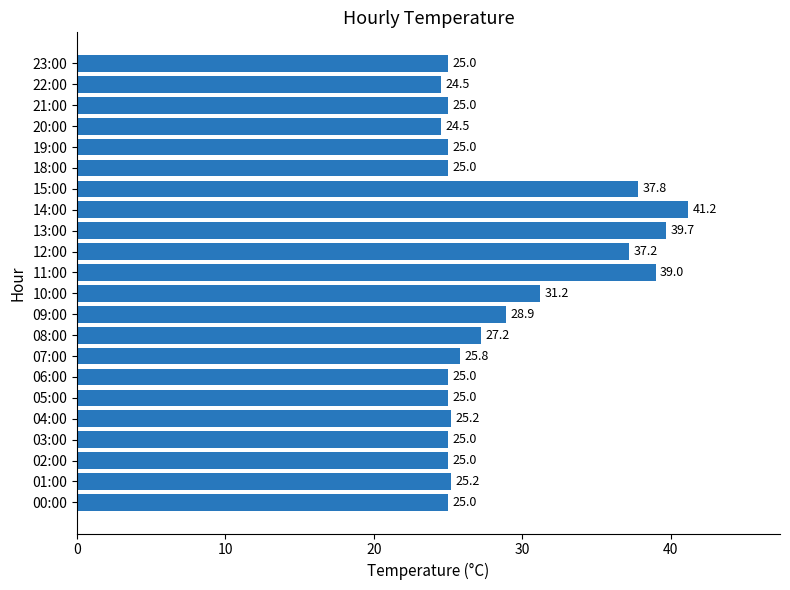

What value does the data have at 07:00?

25.8